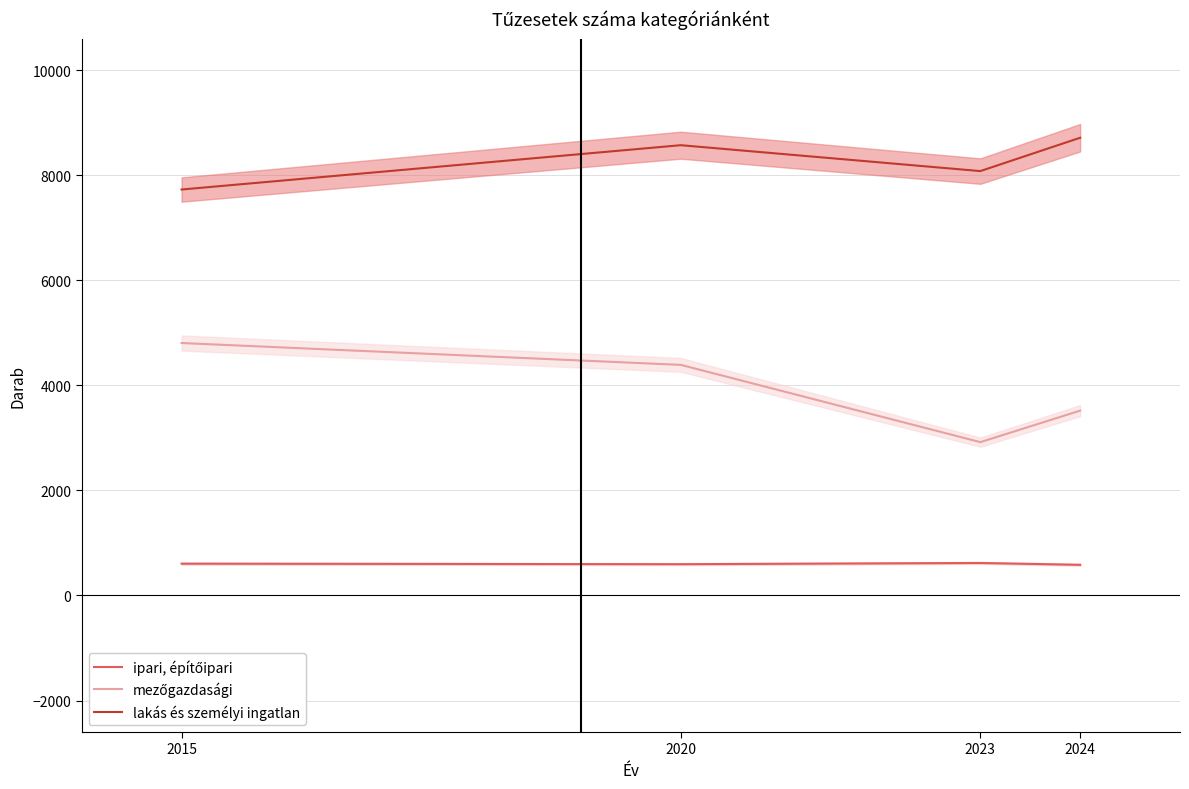

True or false: lakás és személyi ingatlan has a value of 8716 at 2024.

True